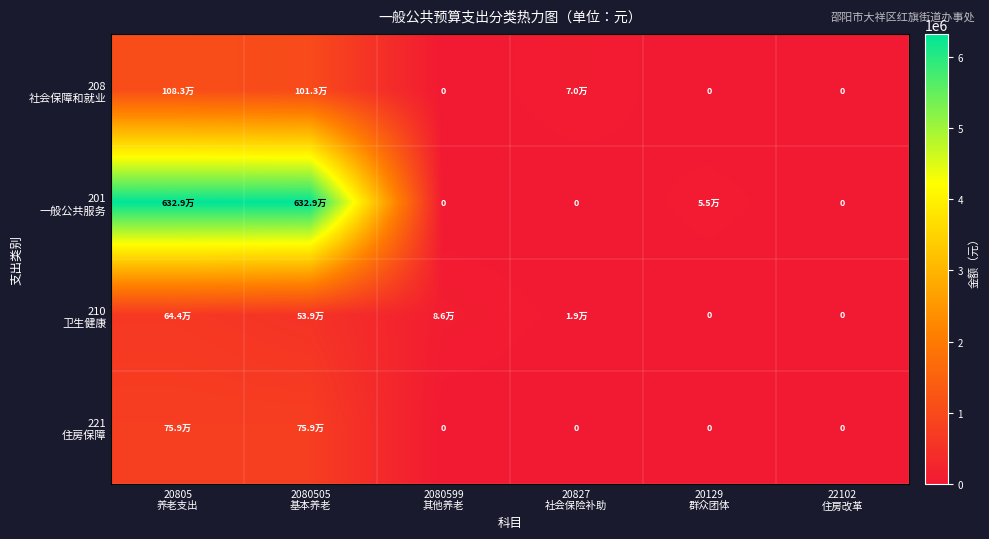

Which series has the largest total across all categories?

201 一般公共服务